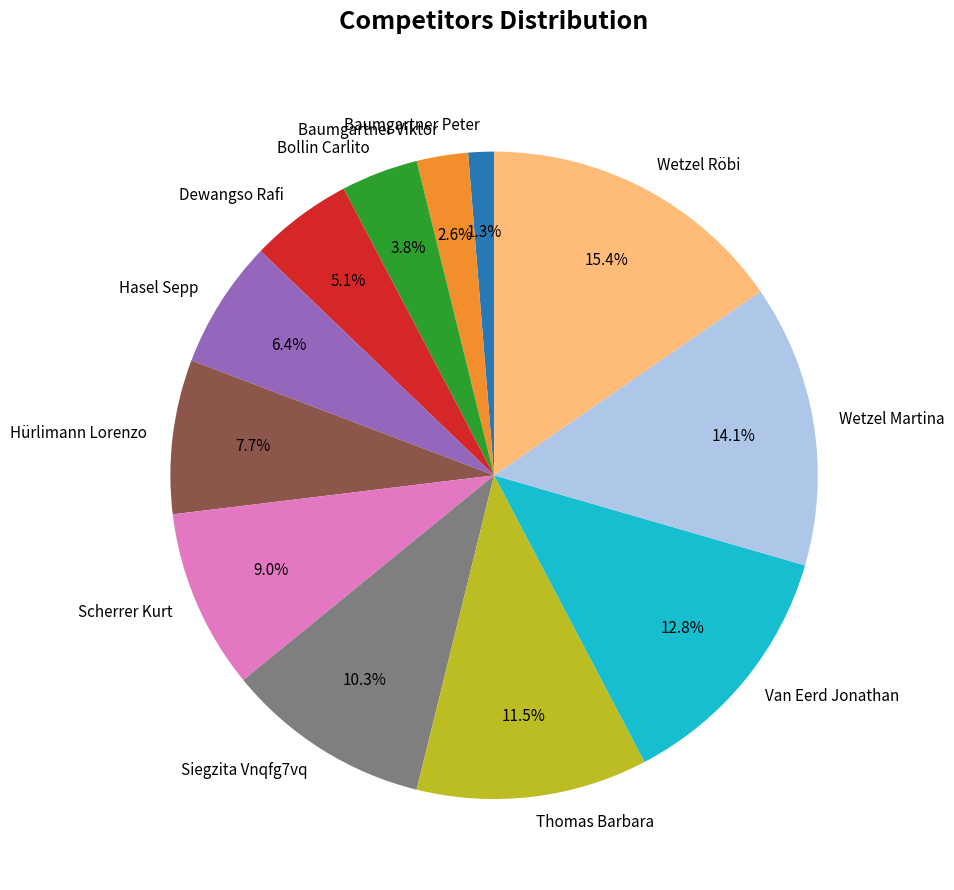

Which category has the biggest portion of the pie?

Wetzel Röbi